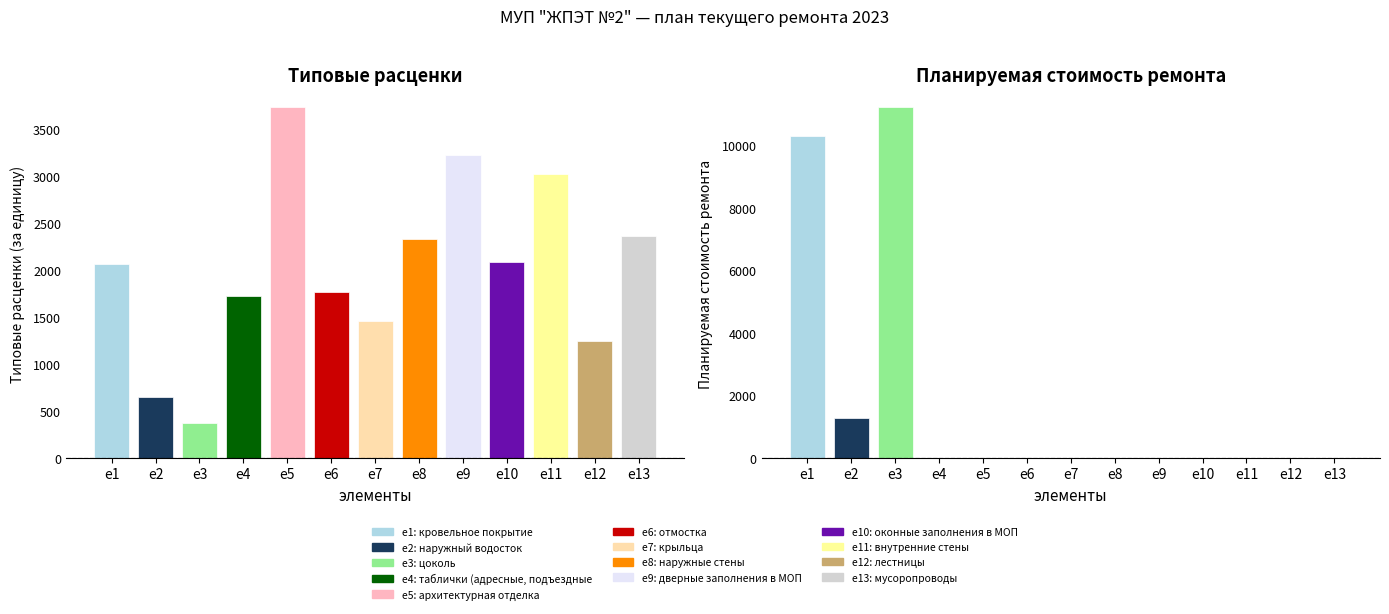

At which label does the data first exceed 2062?

e1